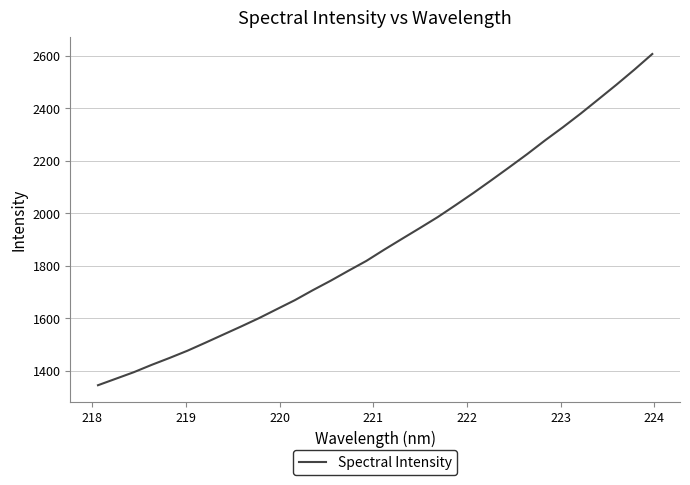

What is the greatest value displayed?

2606.1